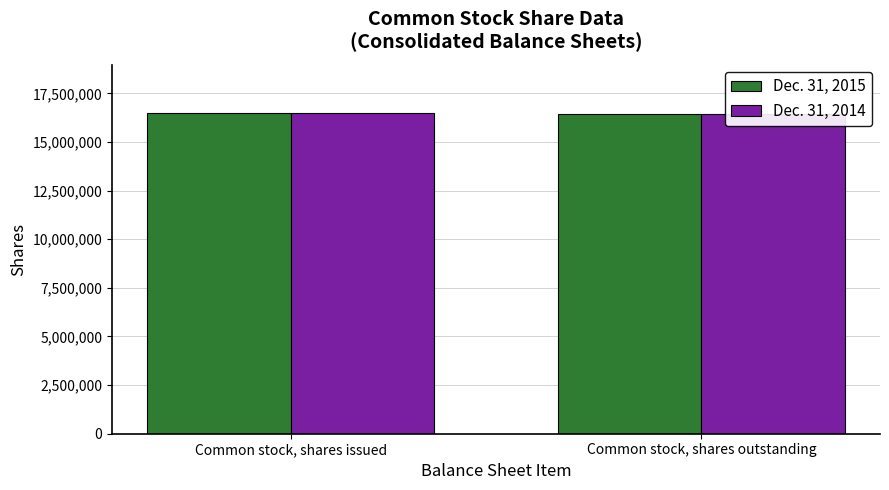

What is the label of the 2nd bar from the left?

Common stock, shares outstanding